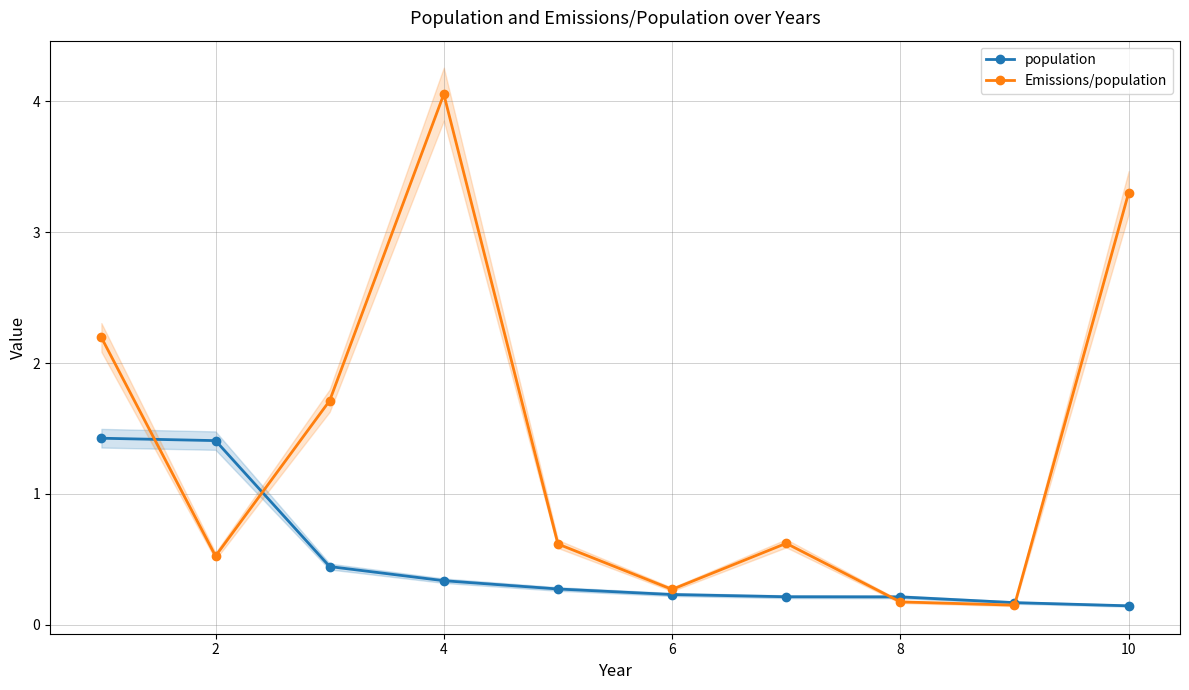

Is it true that population equals 0.1 at 4?

False